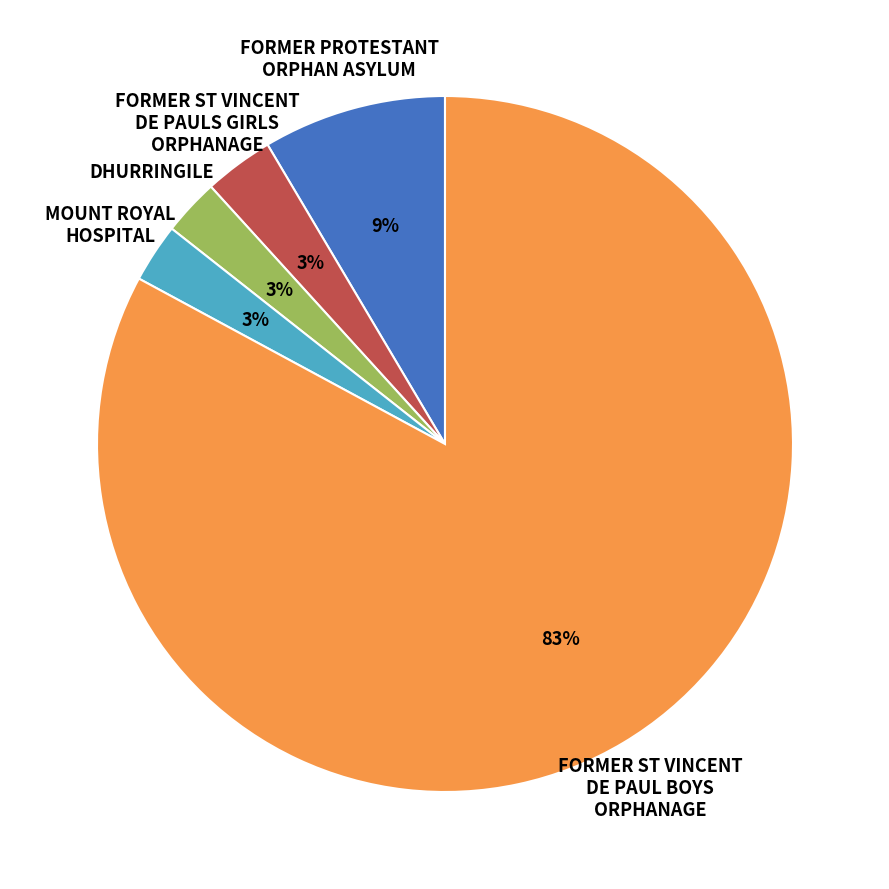

What percentage is the FORMER ST VINCENT DE PAULS GIRLS ORPHANAGE slice, to the nearest percent?

3%